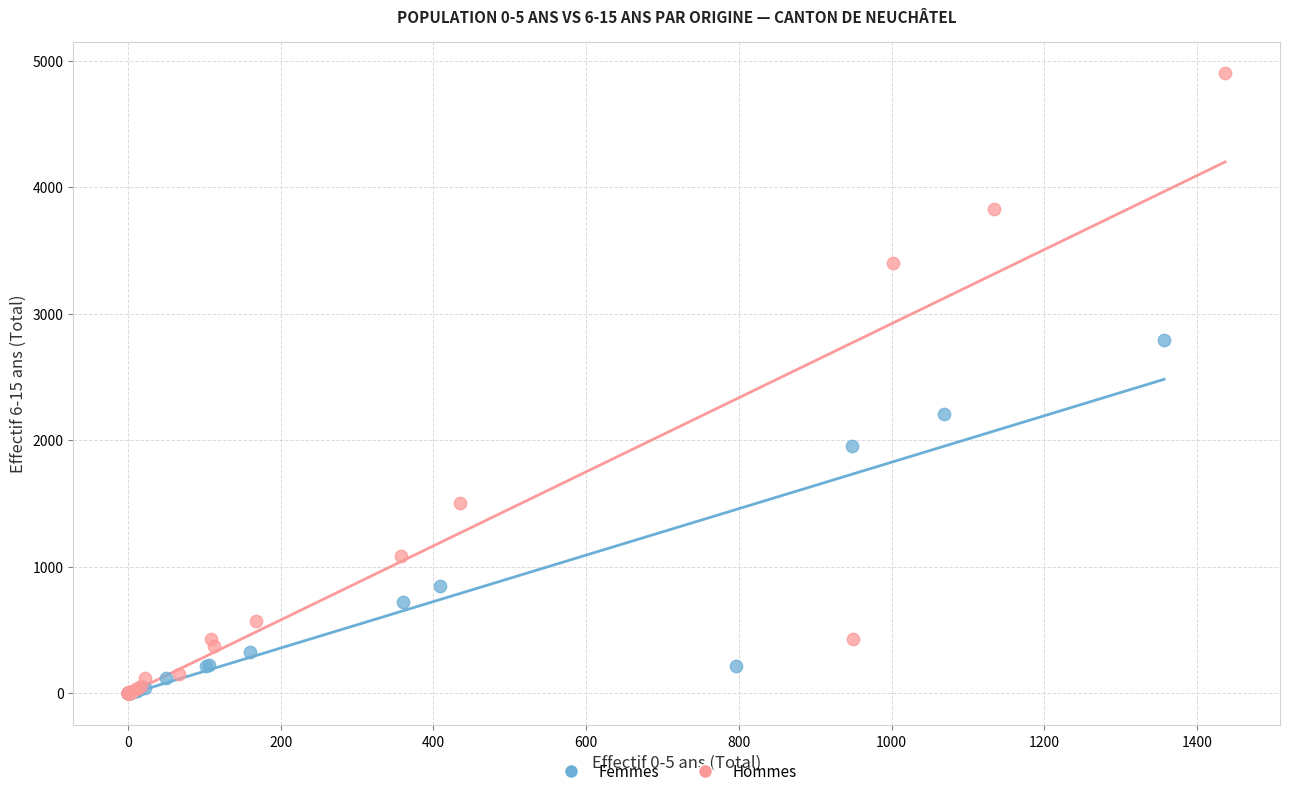

Which series has the largest Y range (max minus min)?

Hommes